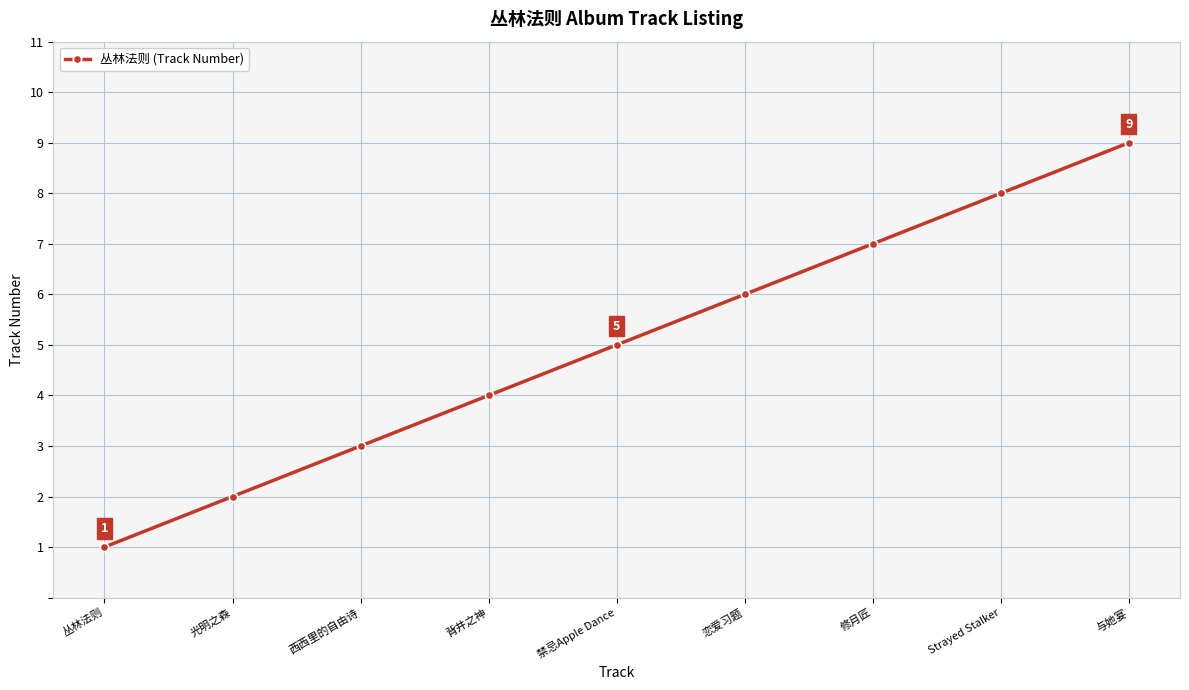

Between 丛林法则 and 与她宴, which is larger?

与她宴